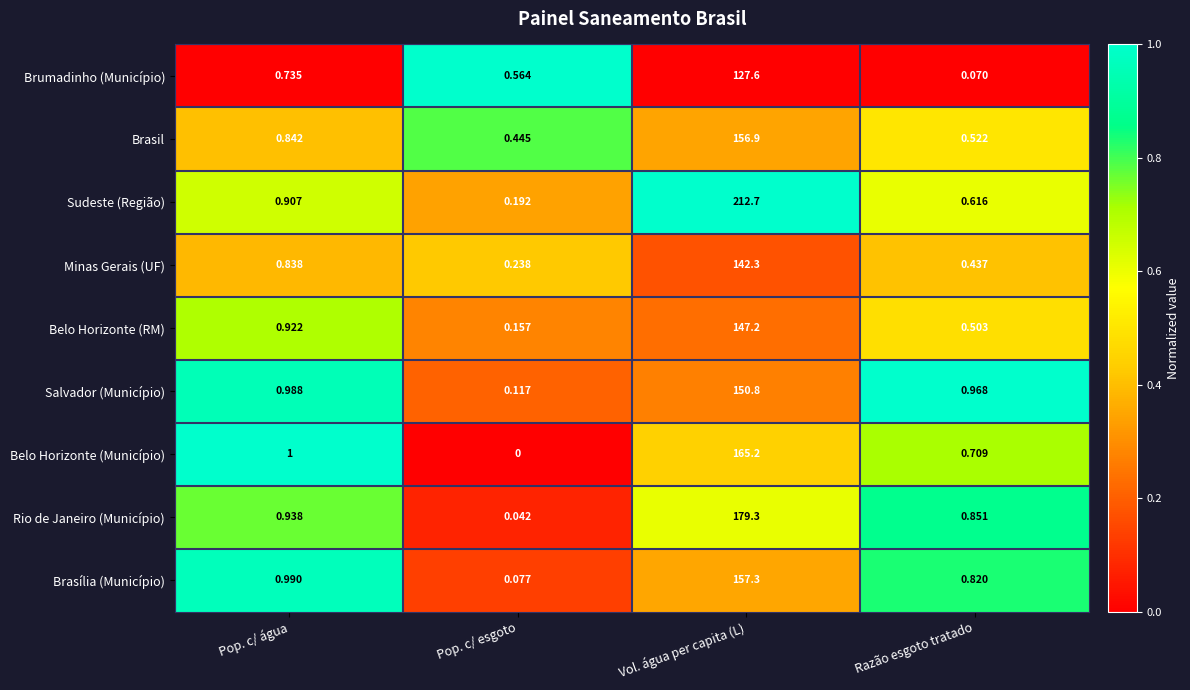

At which label does Sudeste (Região) reach its peak?

Vol. água per capita (L)